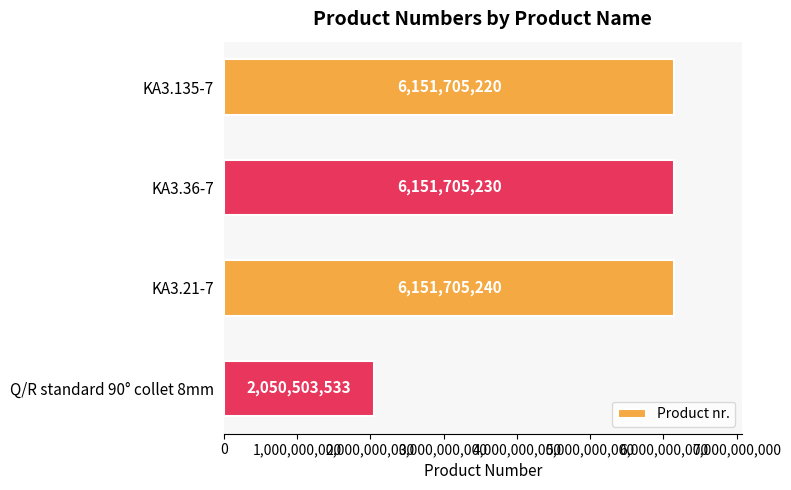

The value at KA3.135-7 is 6151705220. True or false?

True